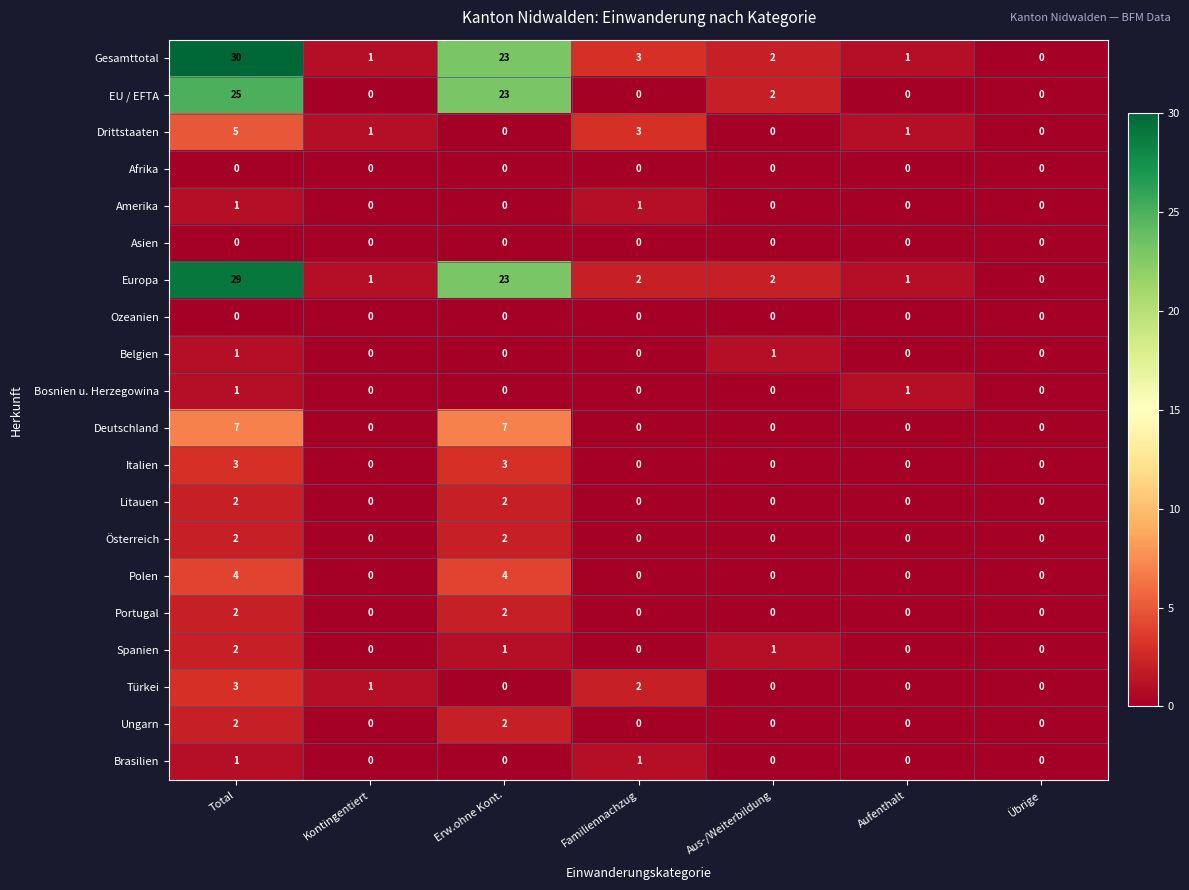

What is the maximum value shown in the chart?

30